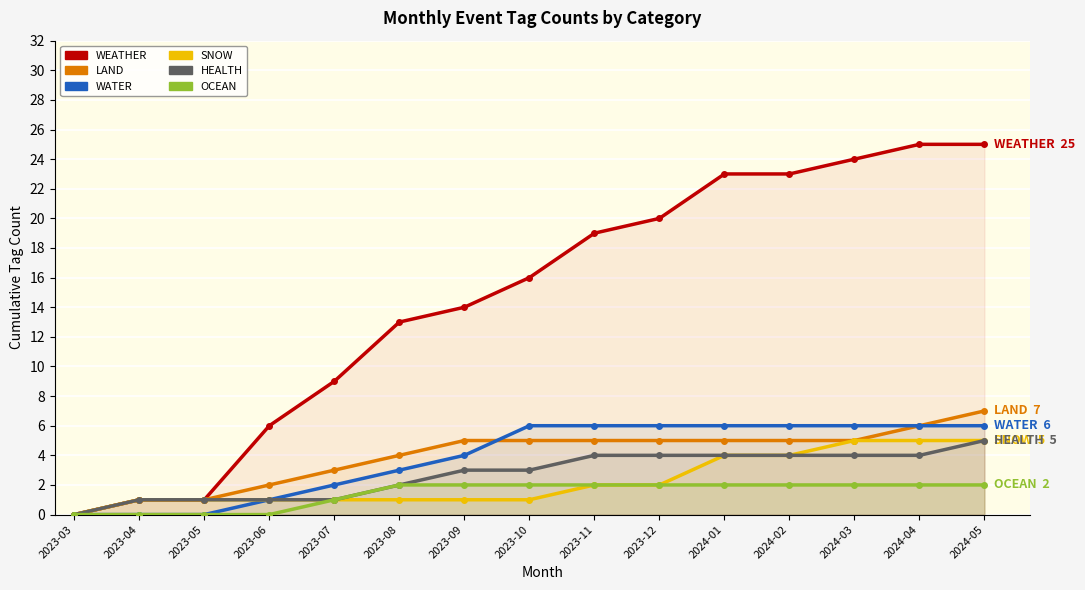

True or false: WATER has a value of 3 at 2024-03.

False